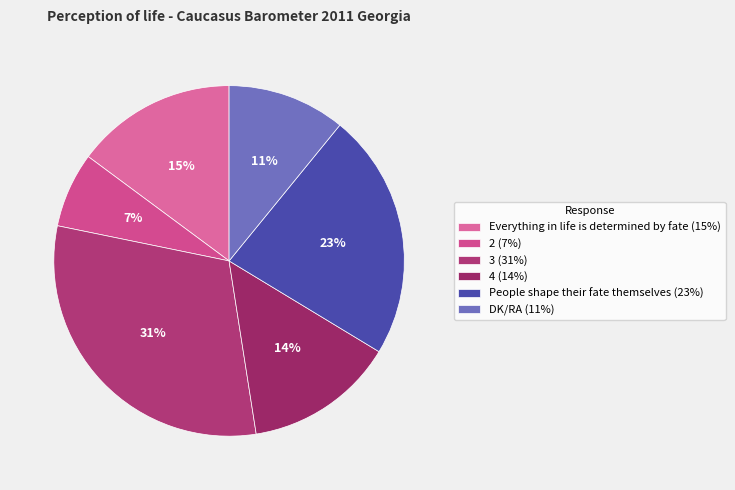

Does any single category account for the majority?

No